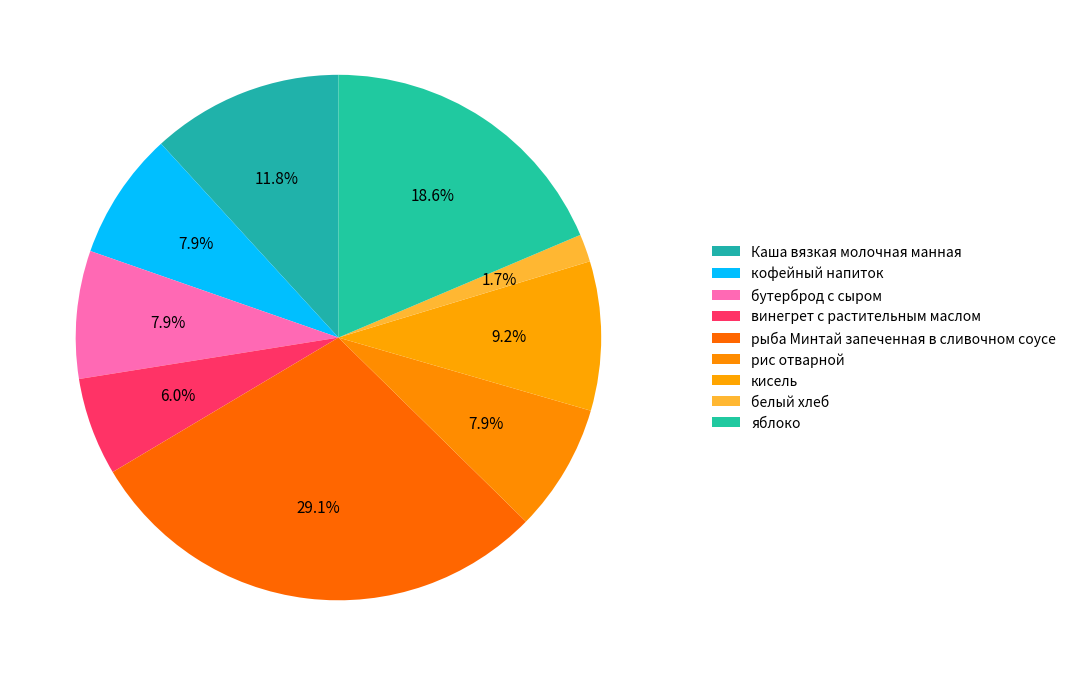

The винегрет с растительным маслом slice represents 13% of the pie. True or false?

False